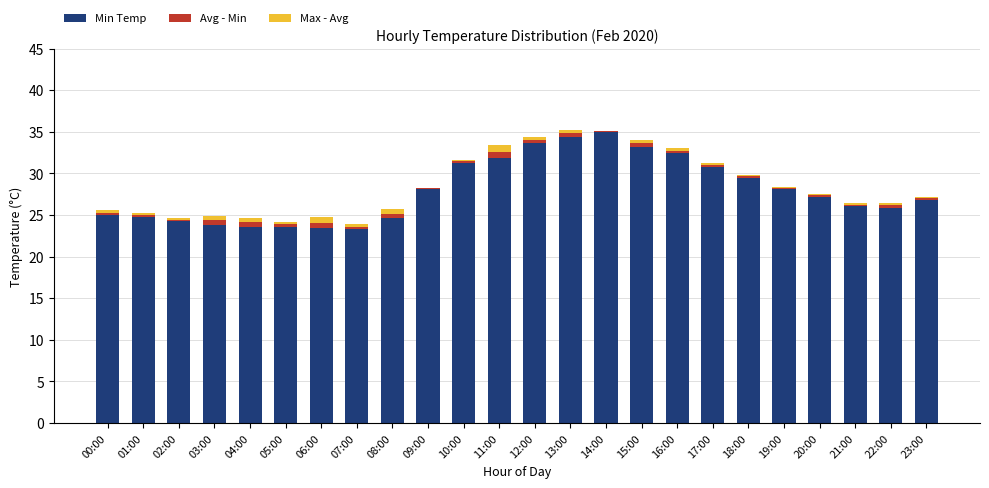

What is the sum of the Min Temp values at 22:00 and 14:00?

60.9